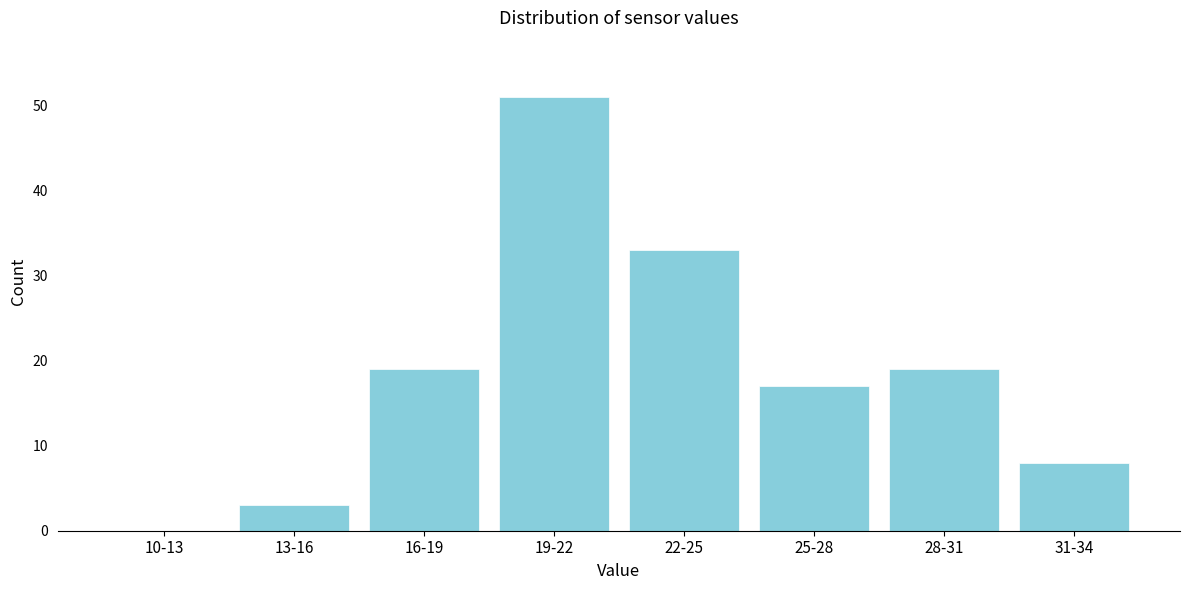

Reading left to right, list all the values displayed in this chart.

10-13=0	13-16=3	16-19=19	19-22=51	22-25=33	25-28=17	28-31=19	31-34=8